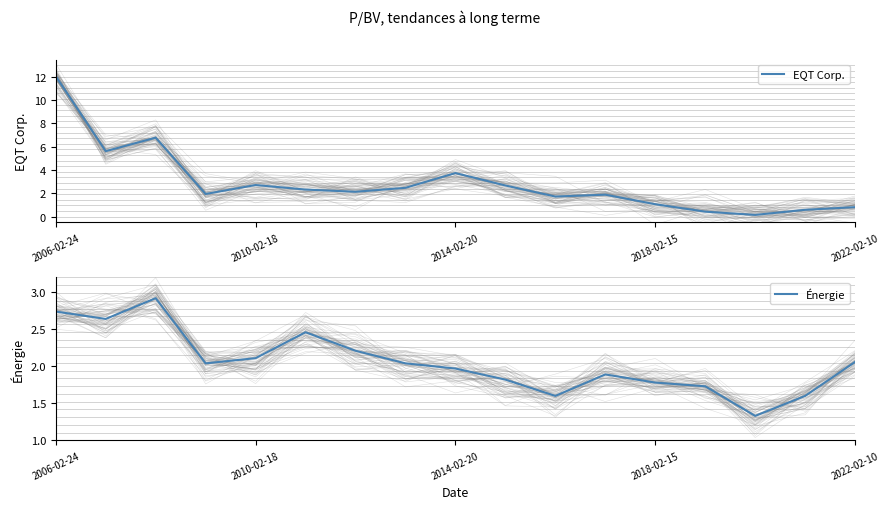

Rank the series by their average value, from lowest to highest.

Énergie, EQT Corp.